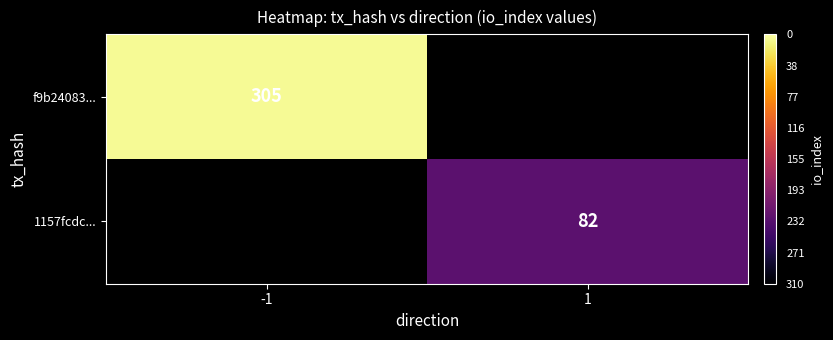

True or false: f9b24083... has a value of 419 at -1.

False